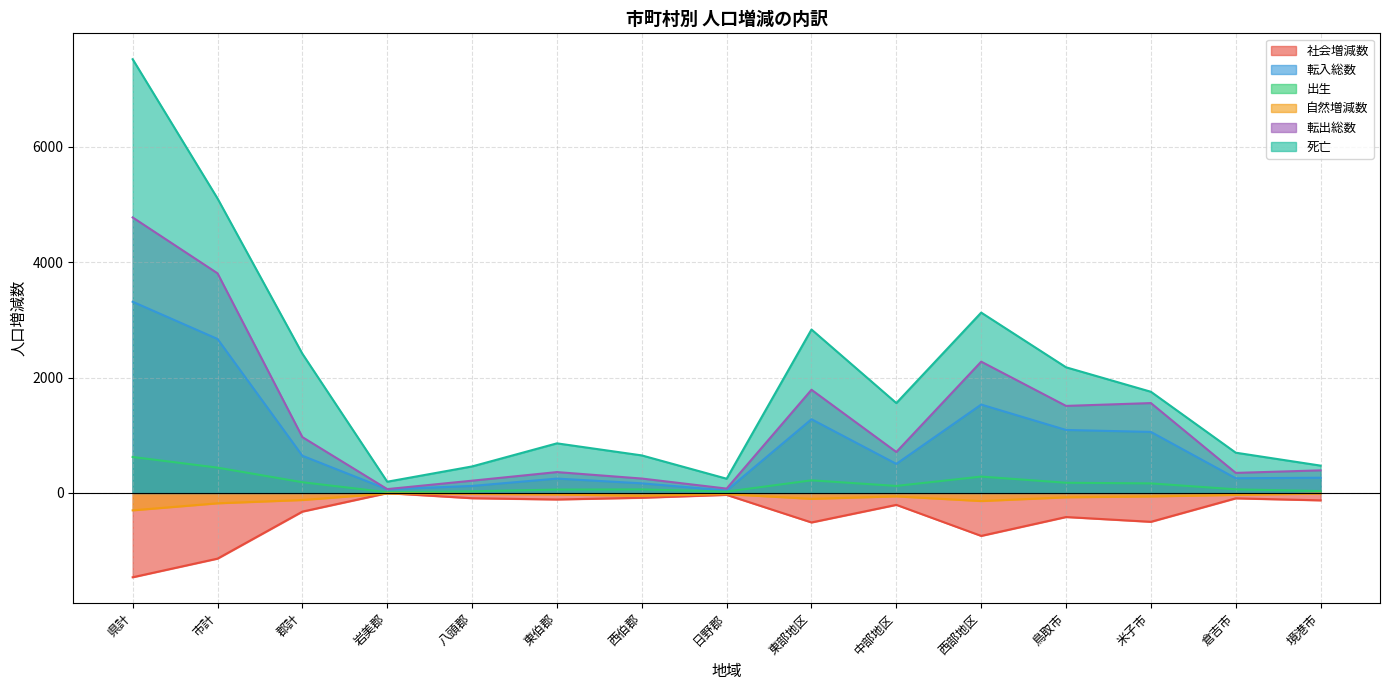

Is the value of 転入総数 at 岩美郡 greater than the value of 出生 at 中部地区?

No